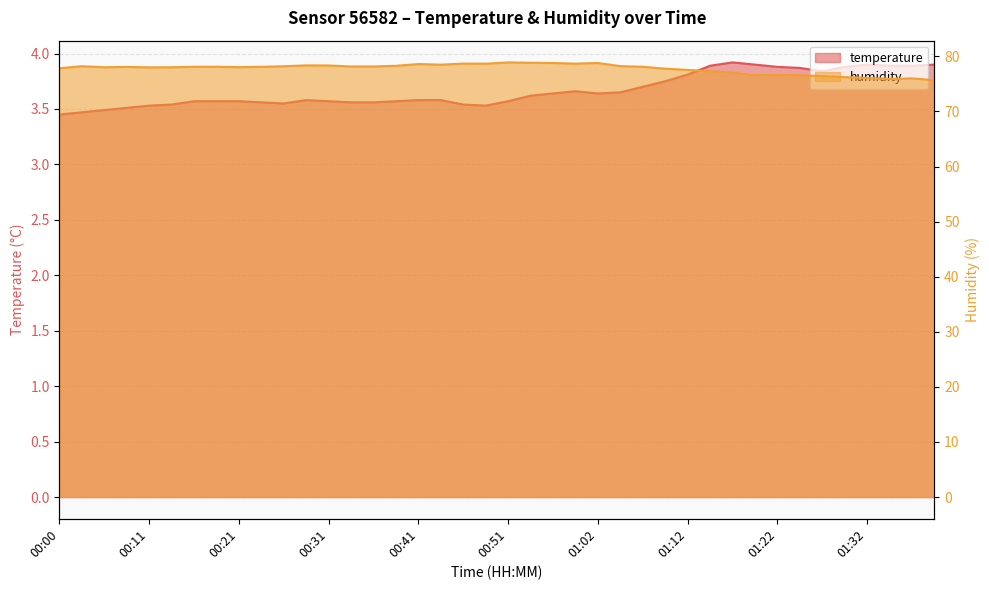

How many values in the humidity series are below 78?

14